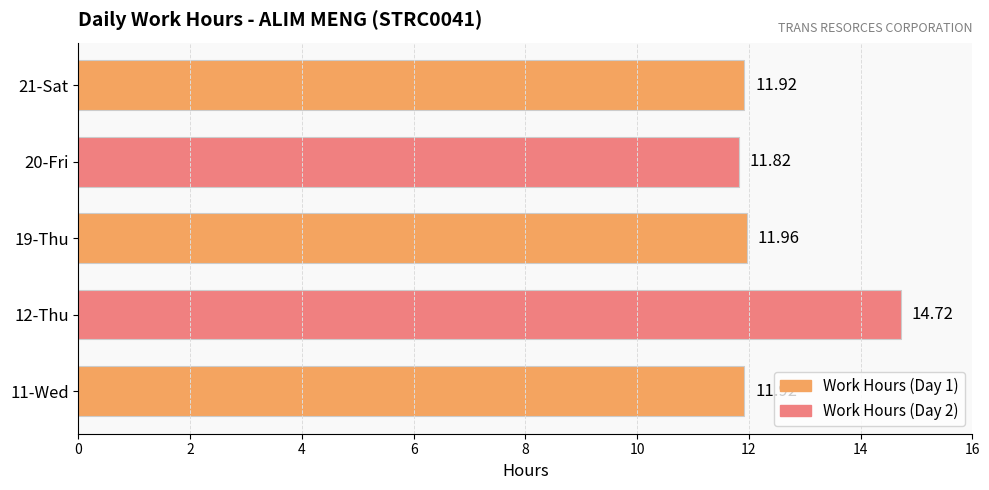

Which has a higher value, 20-Fri or 19-Thu?

19-Thu